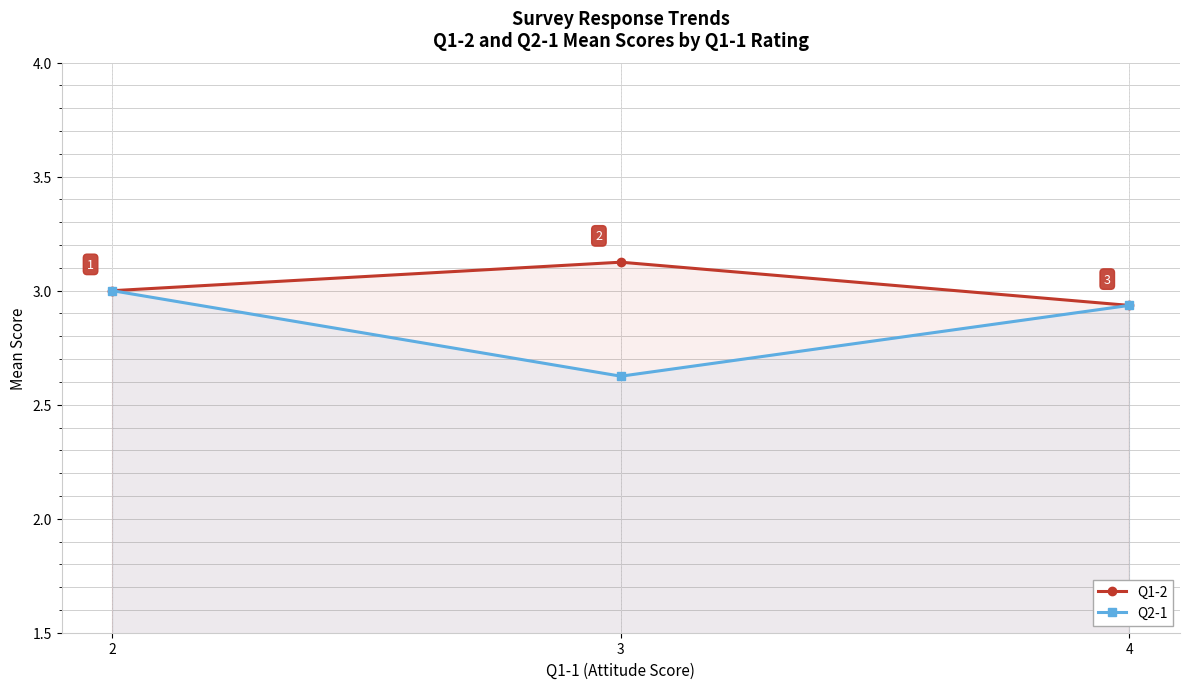

How many lines are shown in the chart?

2